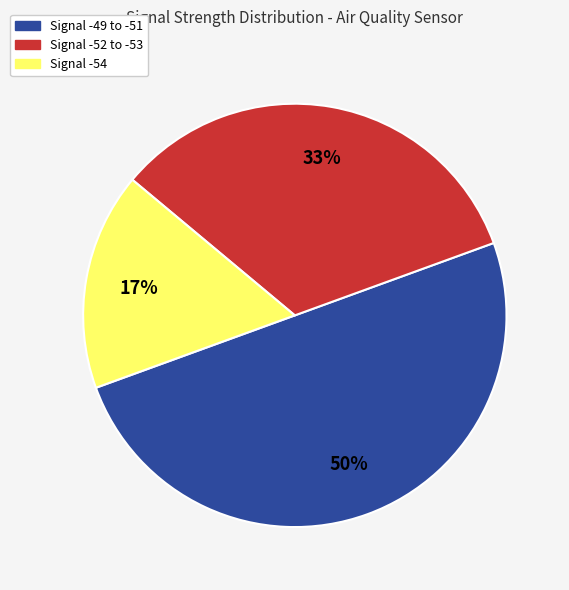

To the nearest percent, what is the difference between the largest and smallest slice percentages?

33%